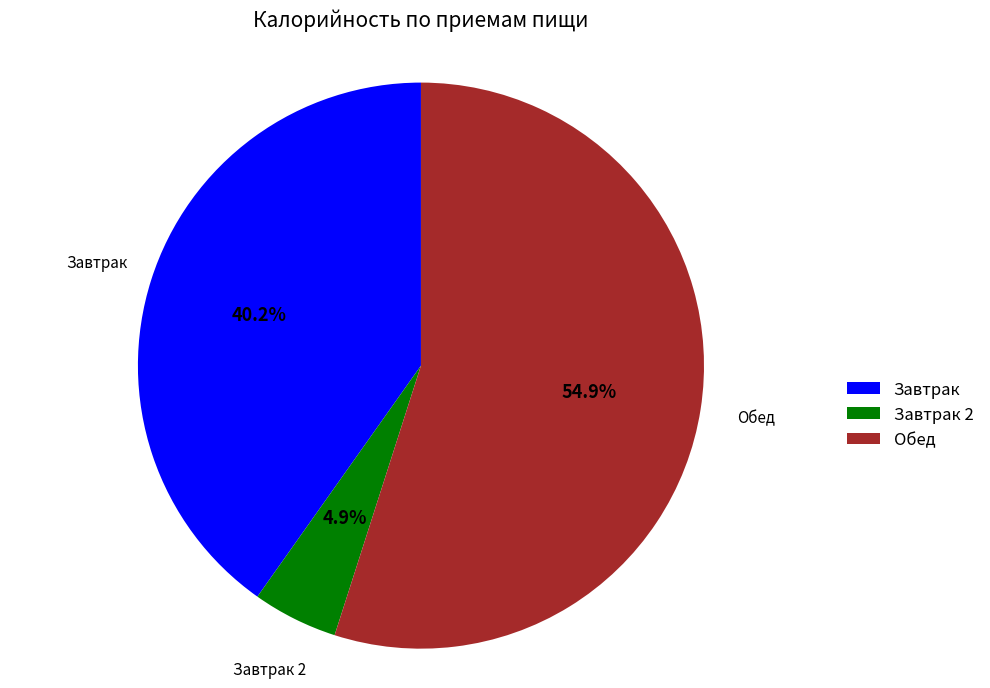

Is the sum of Обед and Завтрак 2 greater than half?

Yes